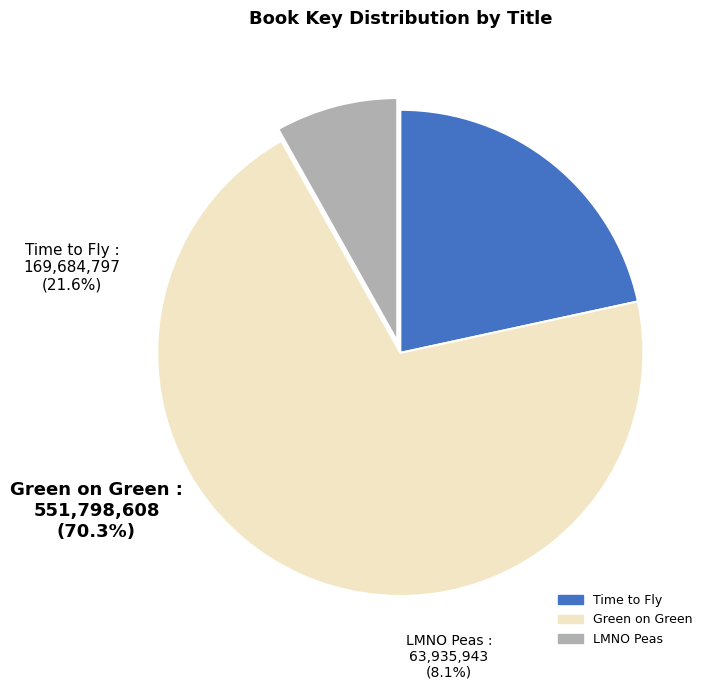

To the nearest percent, what is the difference between the largest and smallest slice percentages?

62%